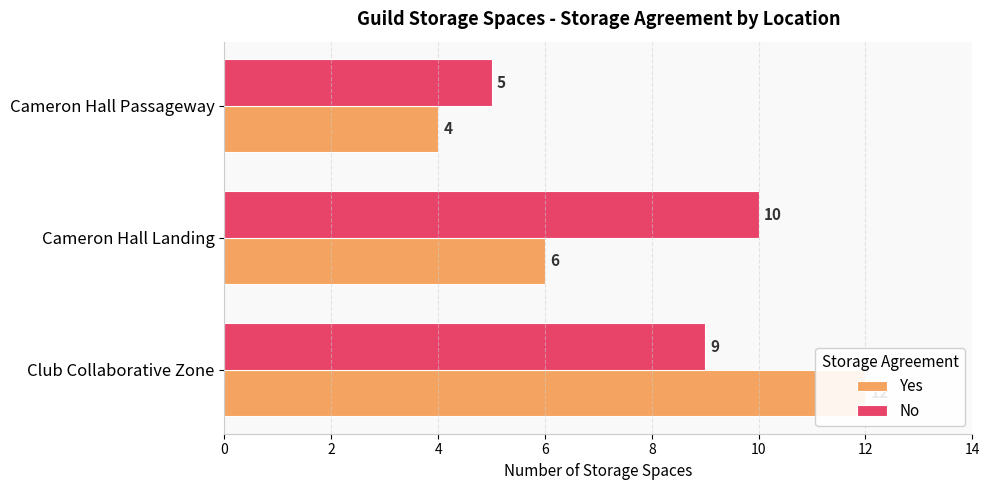

What is the value of the No bar at the 3rd from the left?

5